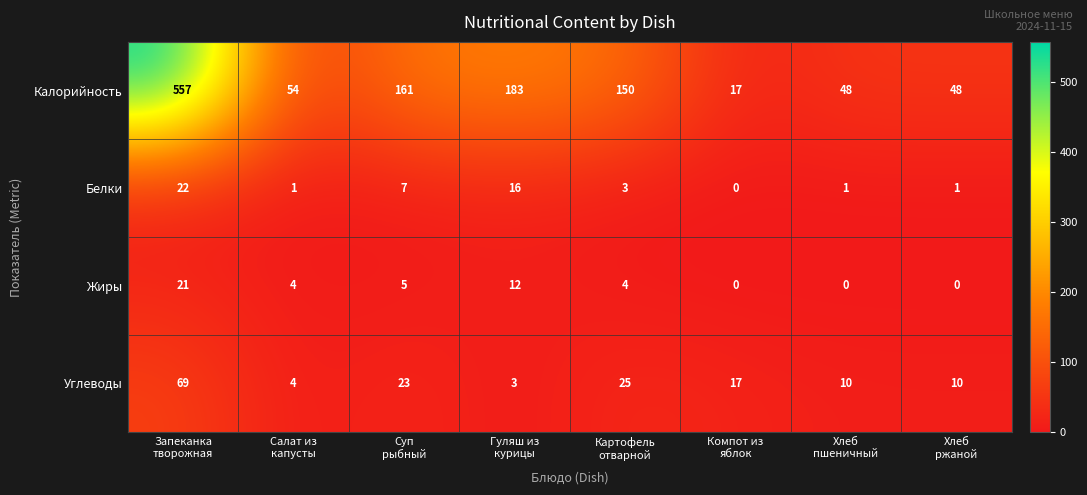

What is the greatest value displayed?

557